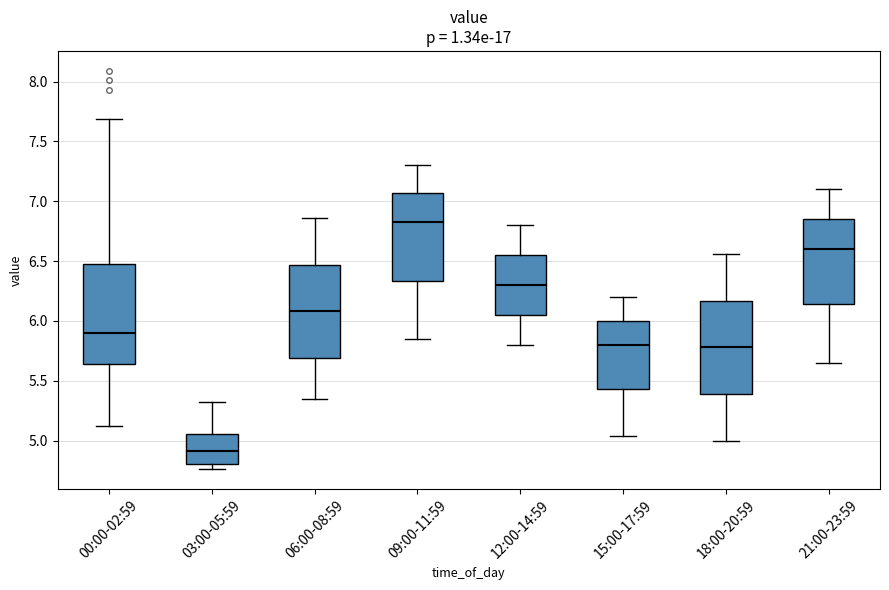

Which box has the highest median line?

09:00-11:59